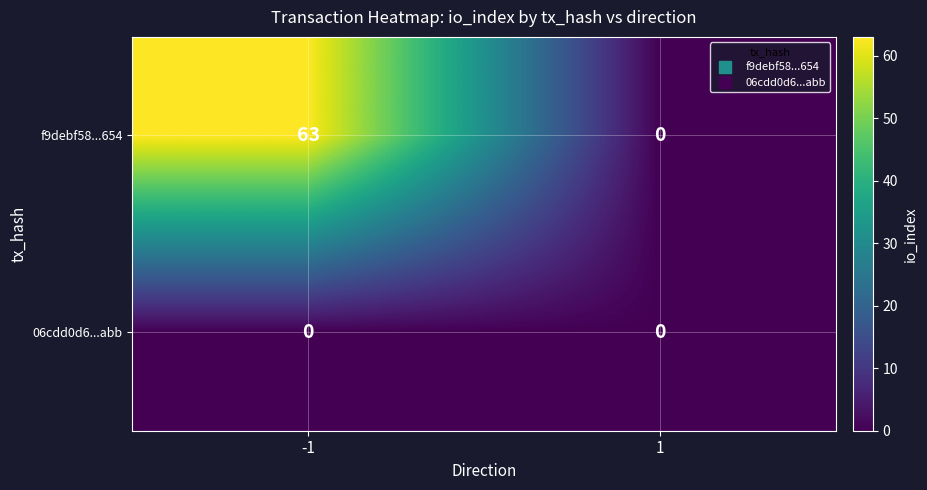

Read the f9debf58...654 value at -1, to the nearest 5.

65